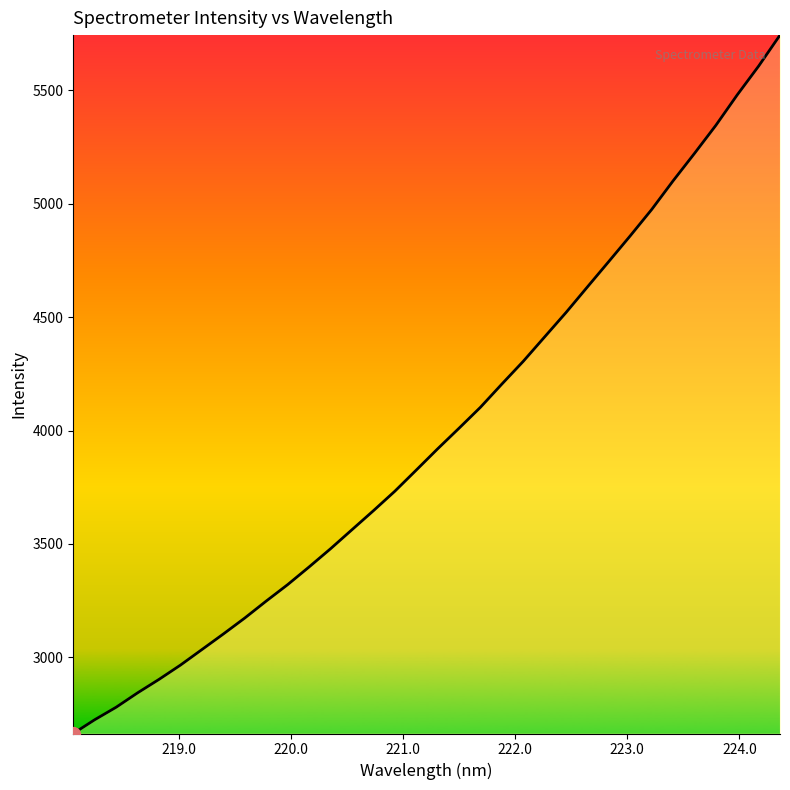

What is the average value?

3987.9